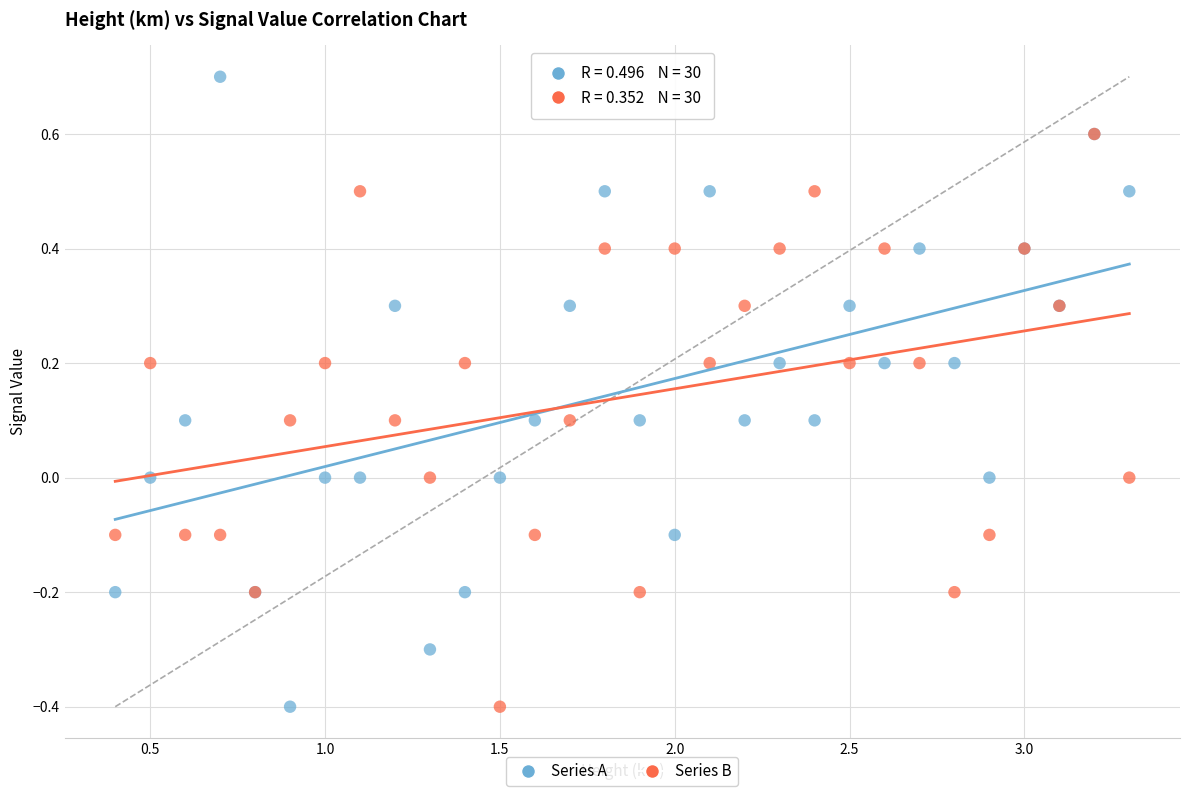

What are all the series names shown in the legend?

Series A, Series B